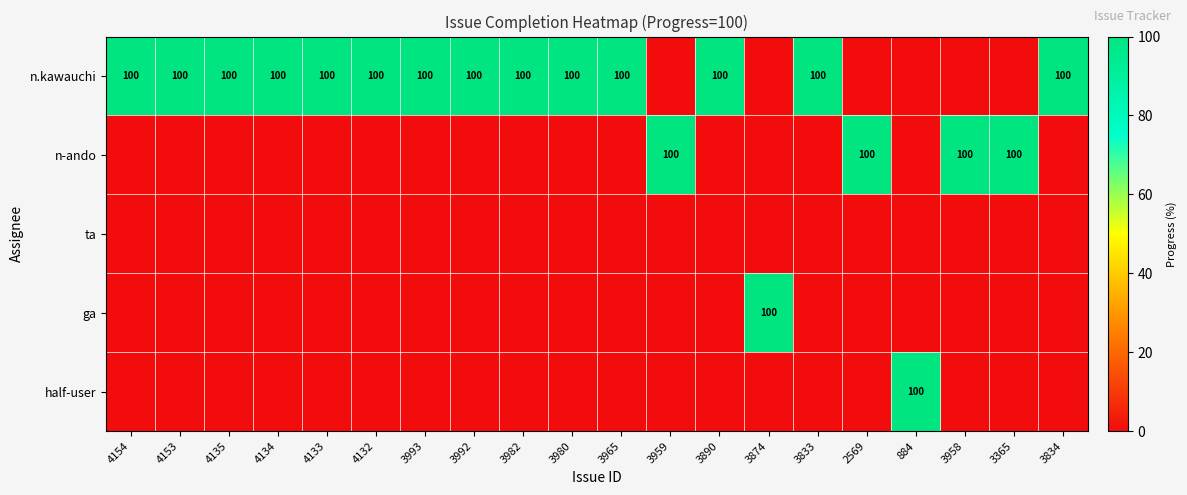

The ga series shows 0 at 3982. True or false?

True